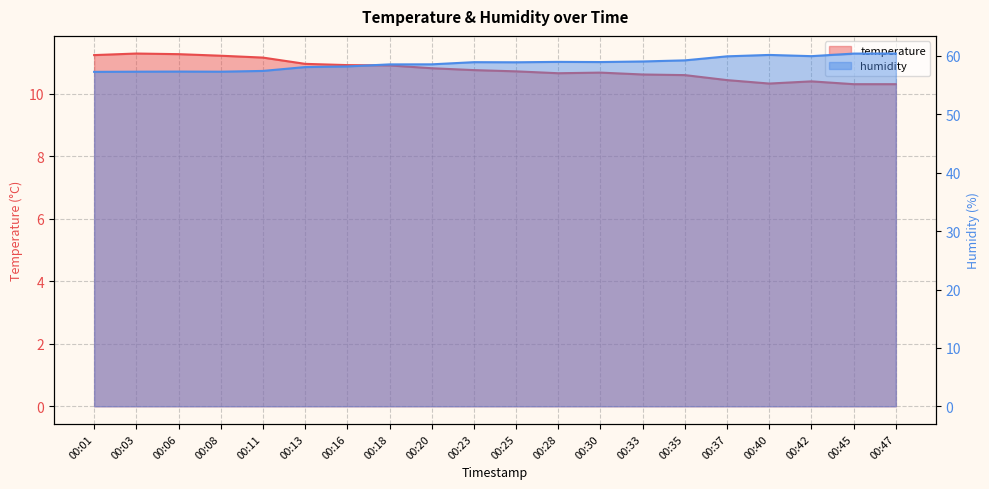

What is the difference between the second highest and minimum values in the humidity series?

3.1